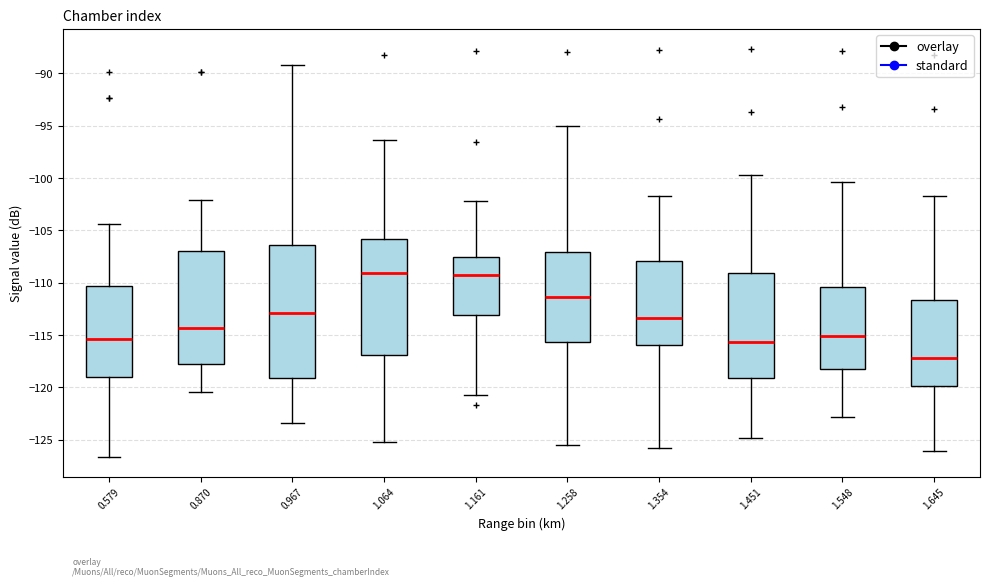

Reading left to right, transcribe this box plot: for each box, give where its median line is, the range the box spans, and where its two whiskers end, as read against the y-axis. The values are not printed on the chart, so give them approximately, as read against the axis.

0.579: median -115.5, box -119.0 to -110.5, whiskers -126.5 to -104.5
0.870: median -114.5, box -118.0 to -107.0, whiskers -120.5 to -102.0
0.967: median -113.0, box -119.0 to -106.5, whiskers -123.5 to -89.0
1.064: median -109.0, box -117.0 to -106.0, whiskers -125.0 to -96.5
1.161: median -109.5, box -113.0 to -107.5, whiskers -120.5 to -102.0
1.258: median -111.5, box -115.5 to -107.0, whiskers -125.5 to -95.0
1.354: median -113.5, box -116.0 to -108.0, whiskers -126.0 to -101.5
1.451: median -115.5, box -119.0 to -109.0, whiskers -125.0 to -99.5
1.548: median -115.0, box -118.0 to -110.5, whiskers -123.0 to -100.5
1.645: median -117.0, box -120.0 to -111.5, whiskers -126.0 to -101.5